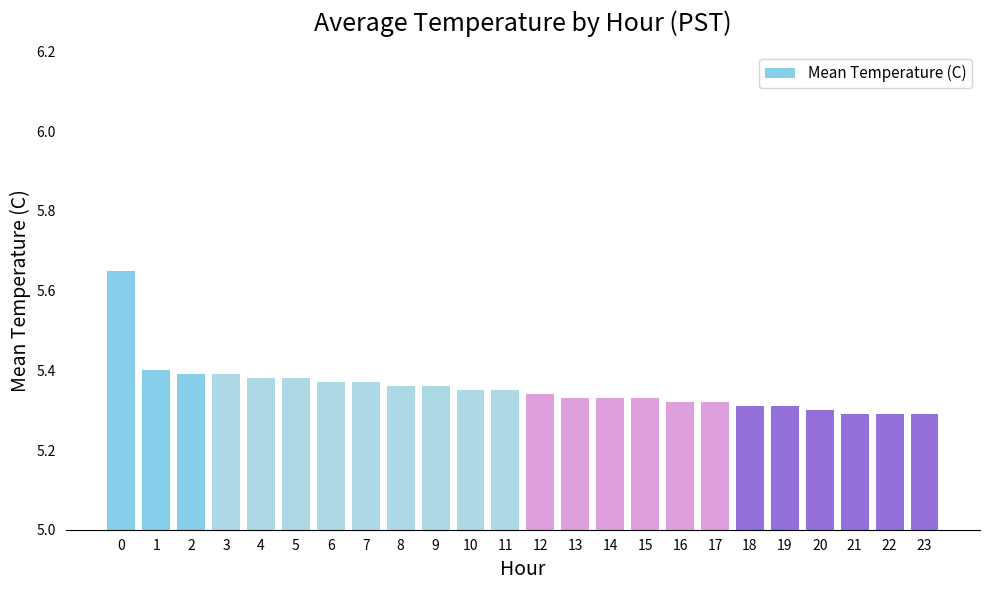

What is the difference between the maximum and minimum values?

0.4